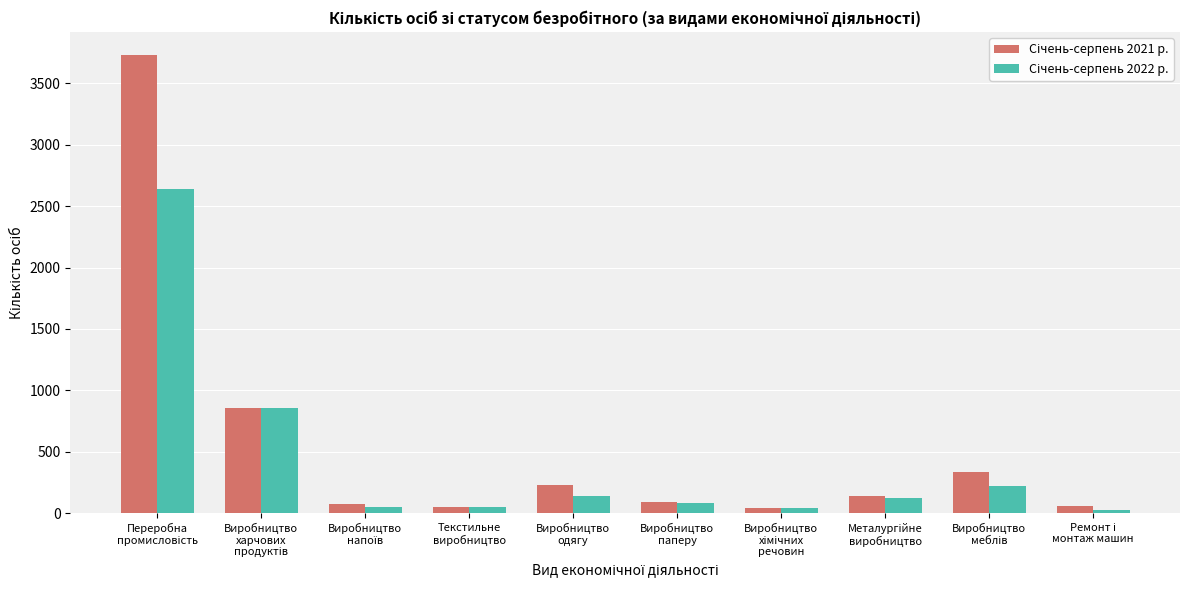

Reading left to right, extract all data points from this chart.

Січень-серпень 2021 р.: Переробна
промисловість=3731	Виробництво
харчових
продуктів=859	Виробництво
напоїв=75	Текстильне
виробництво=49	Виробництво
одягу=231	Виробництво
паперу=89	Виробництво
хімічних
речовин=43	Металургійне
виробництво=138	Виробництво
меблів=333	Ремонт і
монтаж машин=54
Січень-серпень 2022 р.: Переробна
промисловість=2643	Виробництво
харчових
продуктів=853	Виробництво
напоїв=47	Текстильне
виробництво=51	Виробництво
одягу=136	Виробництво
паперу=81	Виробництво
хімічних
речовин=40	Металургійне
виробництво=125	Виробництво
меблів=217	Ремонт і
монтаж машин=24